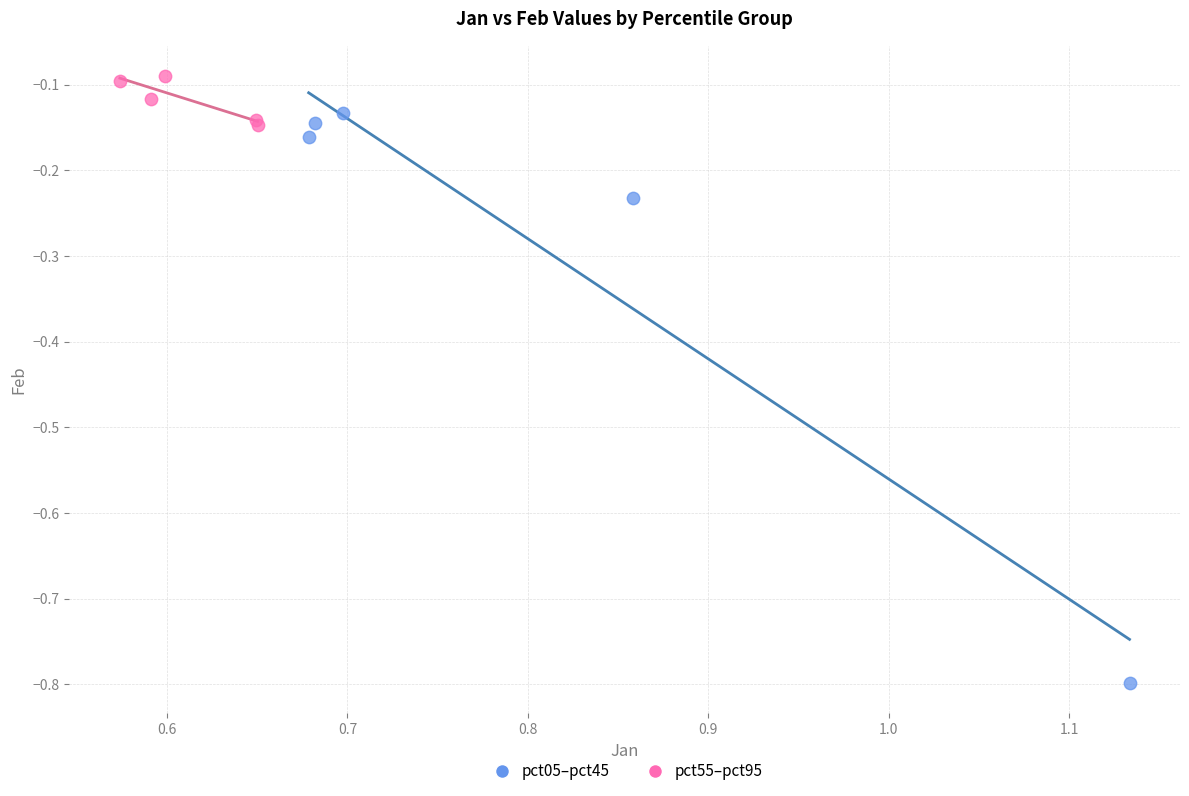

Which series contains the highest Y value?

pct55–pct95